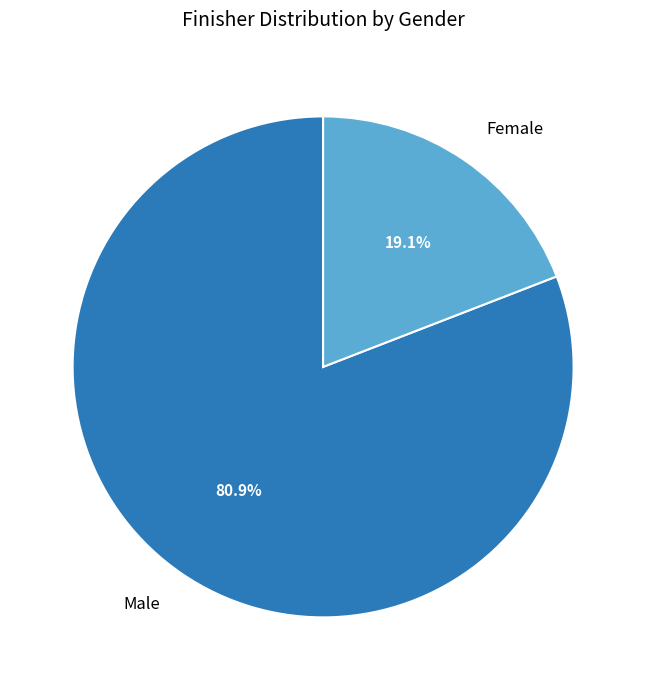

Is it true that Male is 81% of the pie?

True